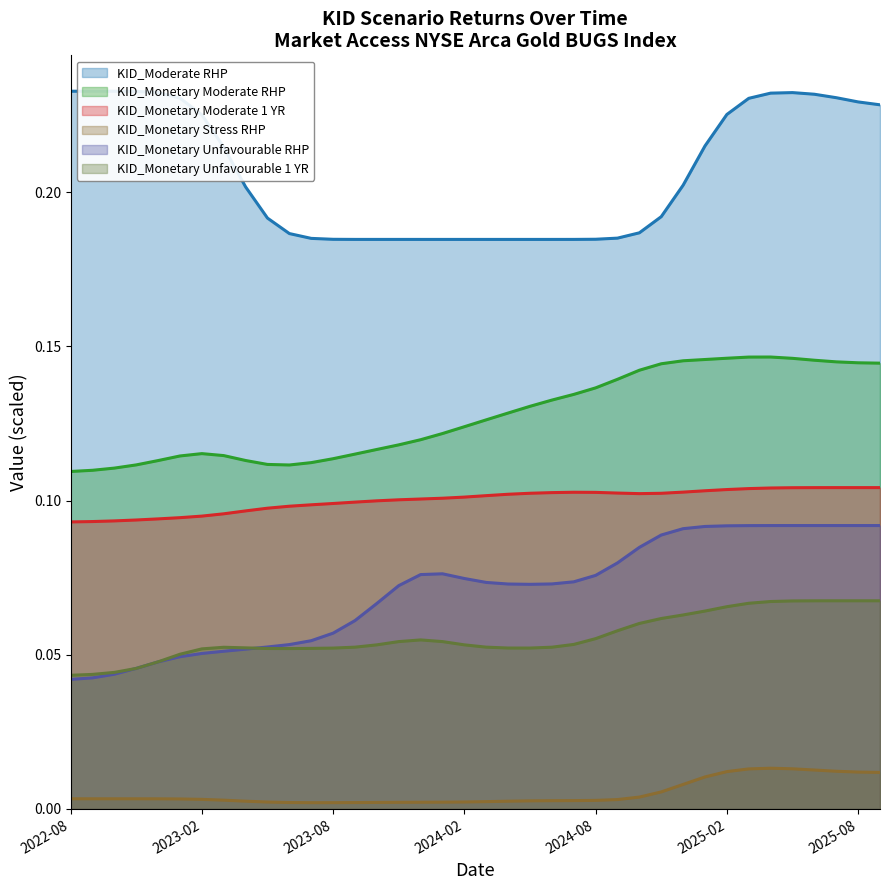

What is the sum of all KID_Monetary Moderate 1 YR values?

3.8